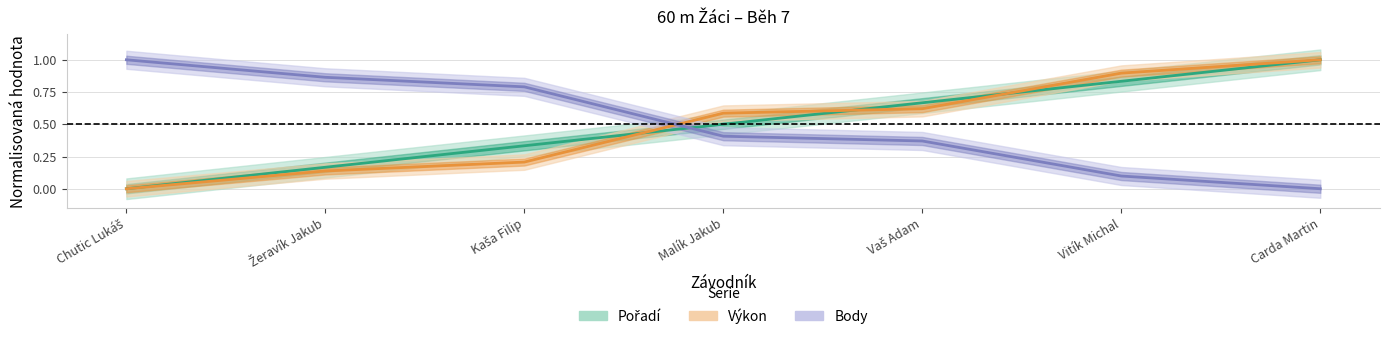

What is the approximate value of Výkon at Carda Martin?

1.0